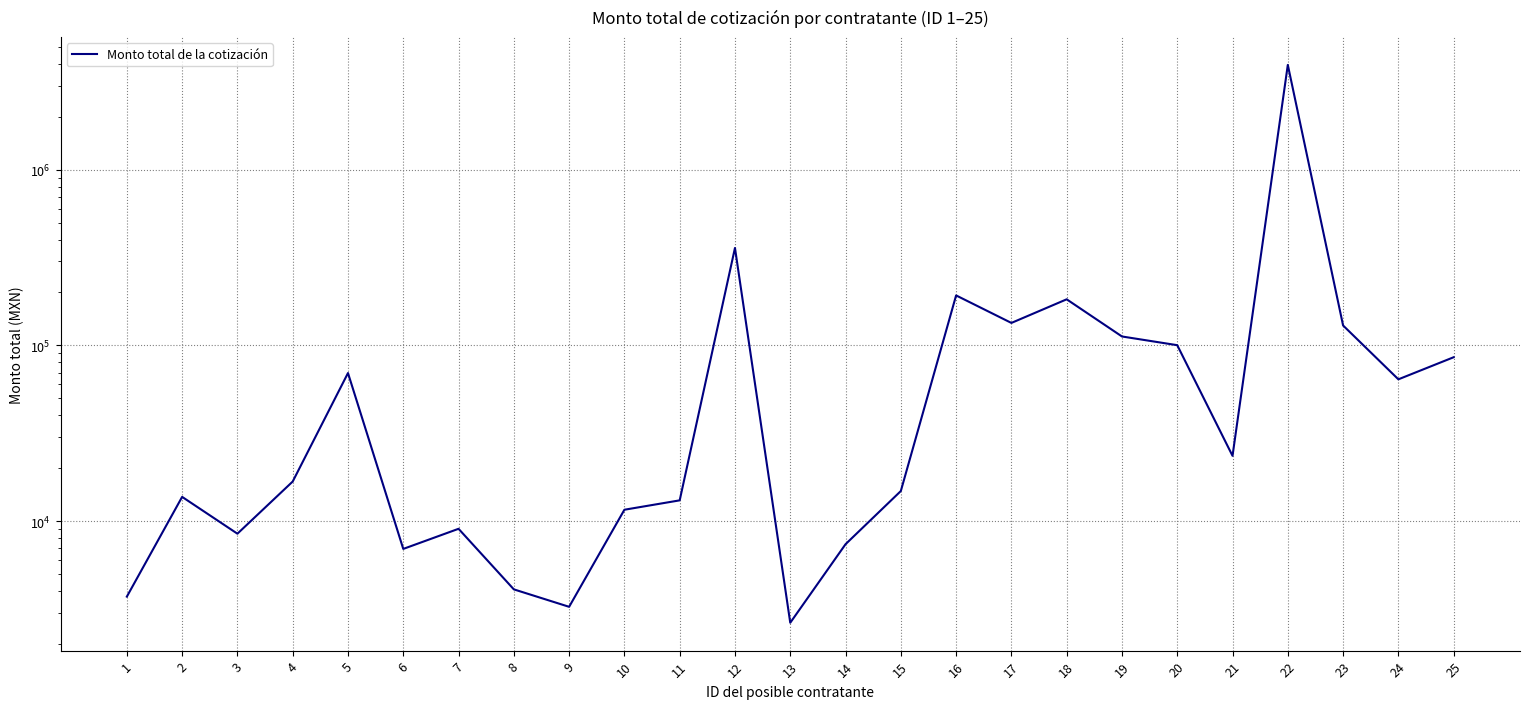

True or false: the data has more than 1 interior local peaks.

True